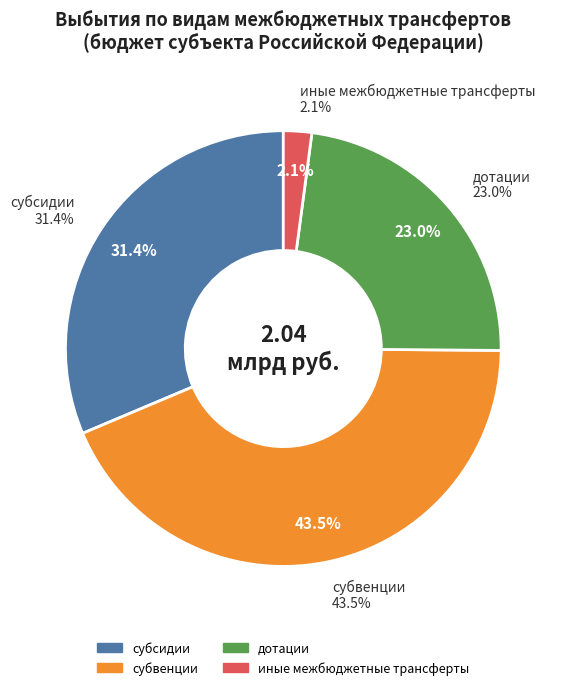

To the nearest percent, what is the difference between the иные межбюджетные трансферты and субвенции slice percentages?

41%